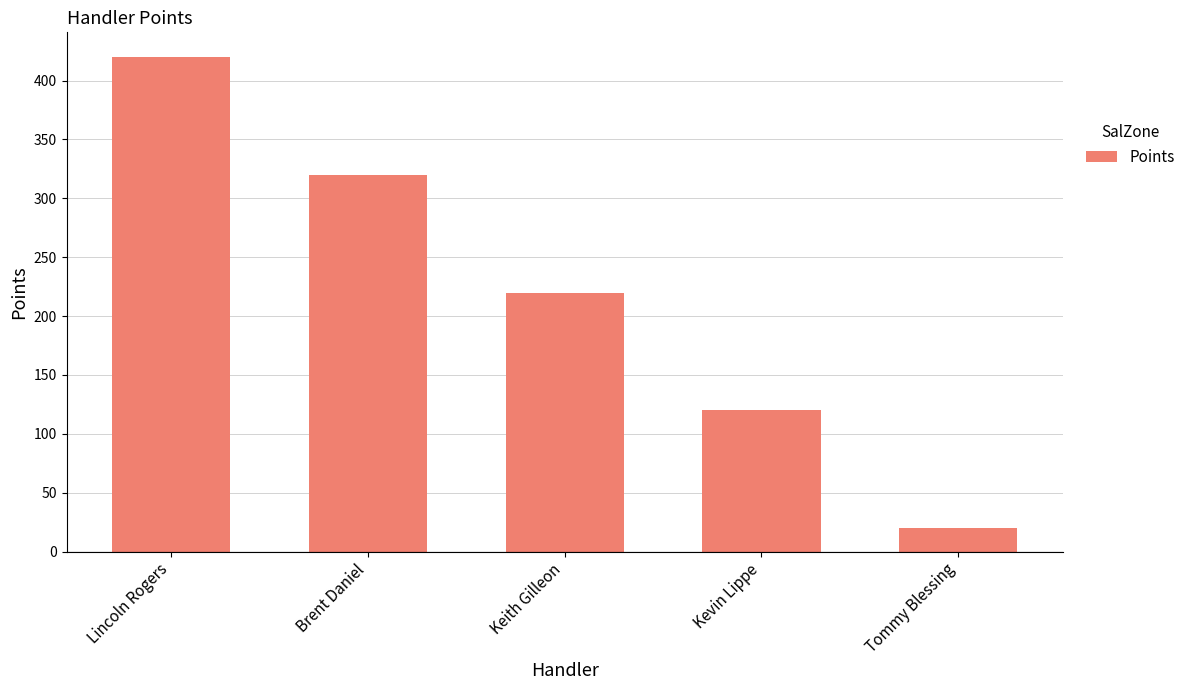

Which label corresponds to the largest value in the chart?

Lincoln Rogers